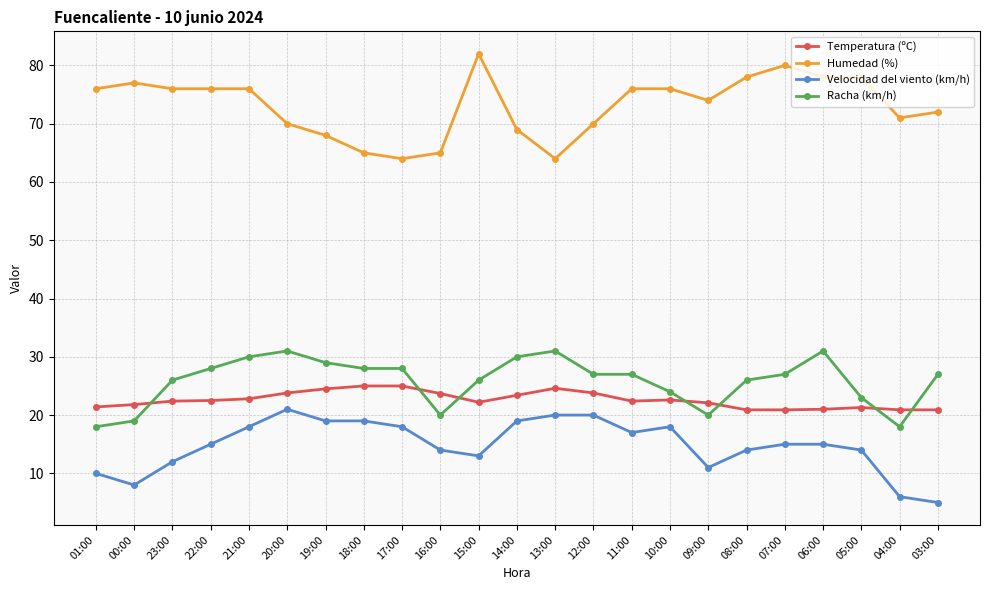

What is the average value of the Temperatura (ºC) series?

22.6